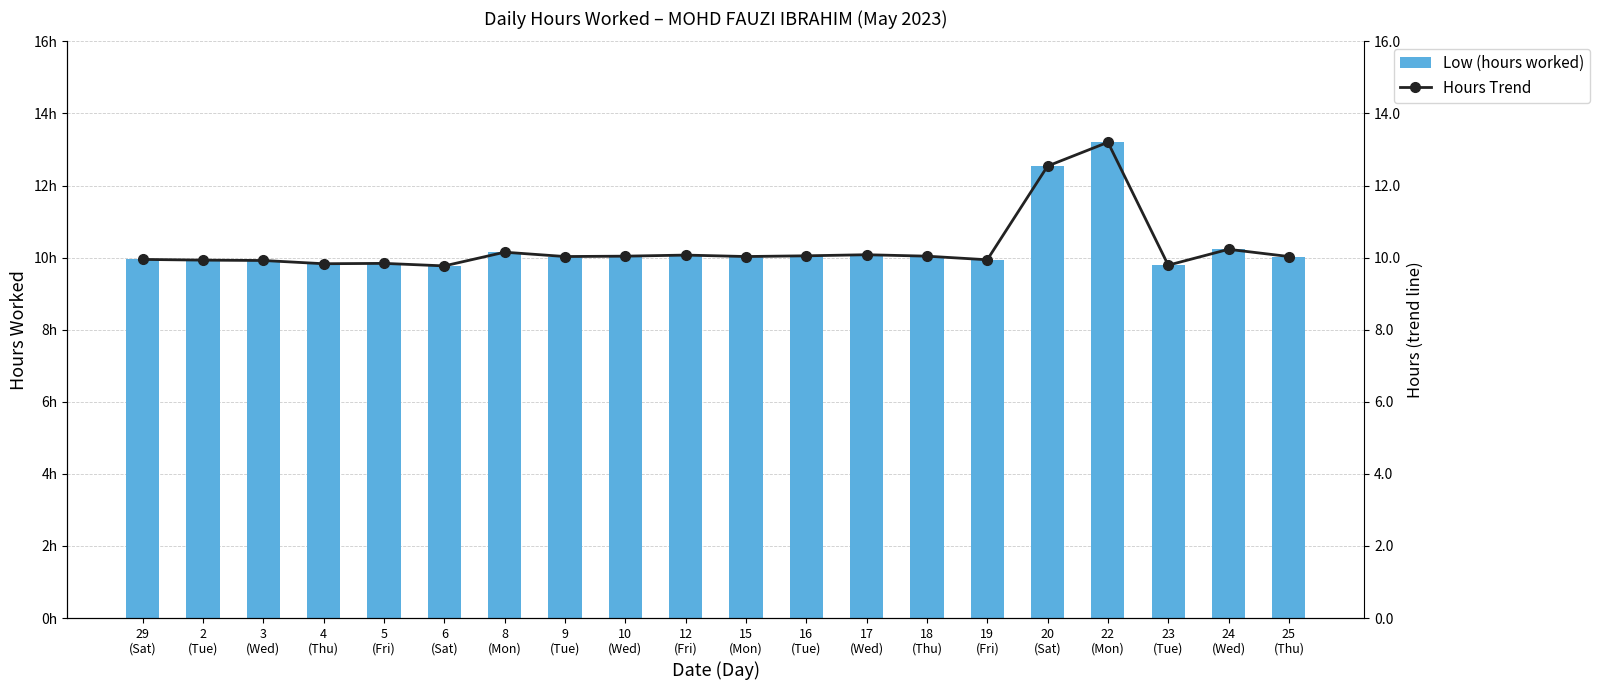

Reading left to right, what are all the values shown in this chart?

Low (hours worked): 9.9	9.9	9.9	9.8	9.8	9.8	10.2	10.0	10.0	10.1	10.0	10.1	10.1	10.0	9.9	12.5	13.2	9.8	10.2	10.0
Hours Trend: 9.9	9.9	9.9	9.8	9.8	9.8	10.2	10.0	10.0	10.1	10.0	10.1	10.1	10.0	9.9	12.5	13.2	9.8	10.2	10.0